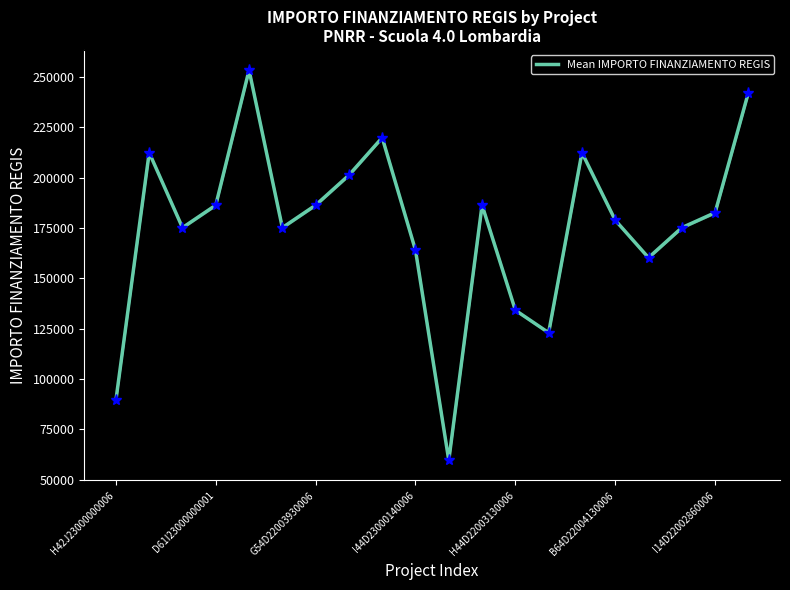

What is the difference between the maximum and minimum values?

193742.4